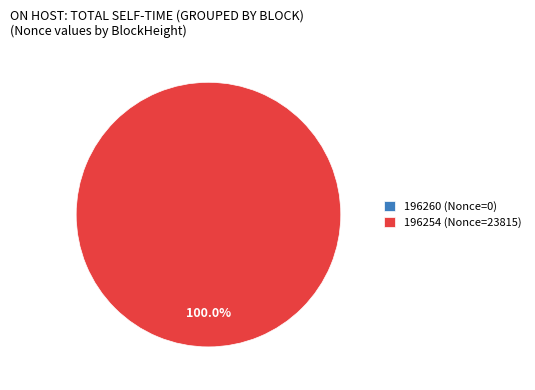

Is there any slice that represents more than half of the pie?

Yes